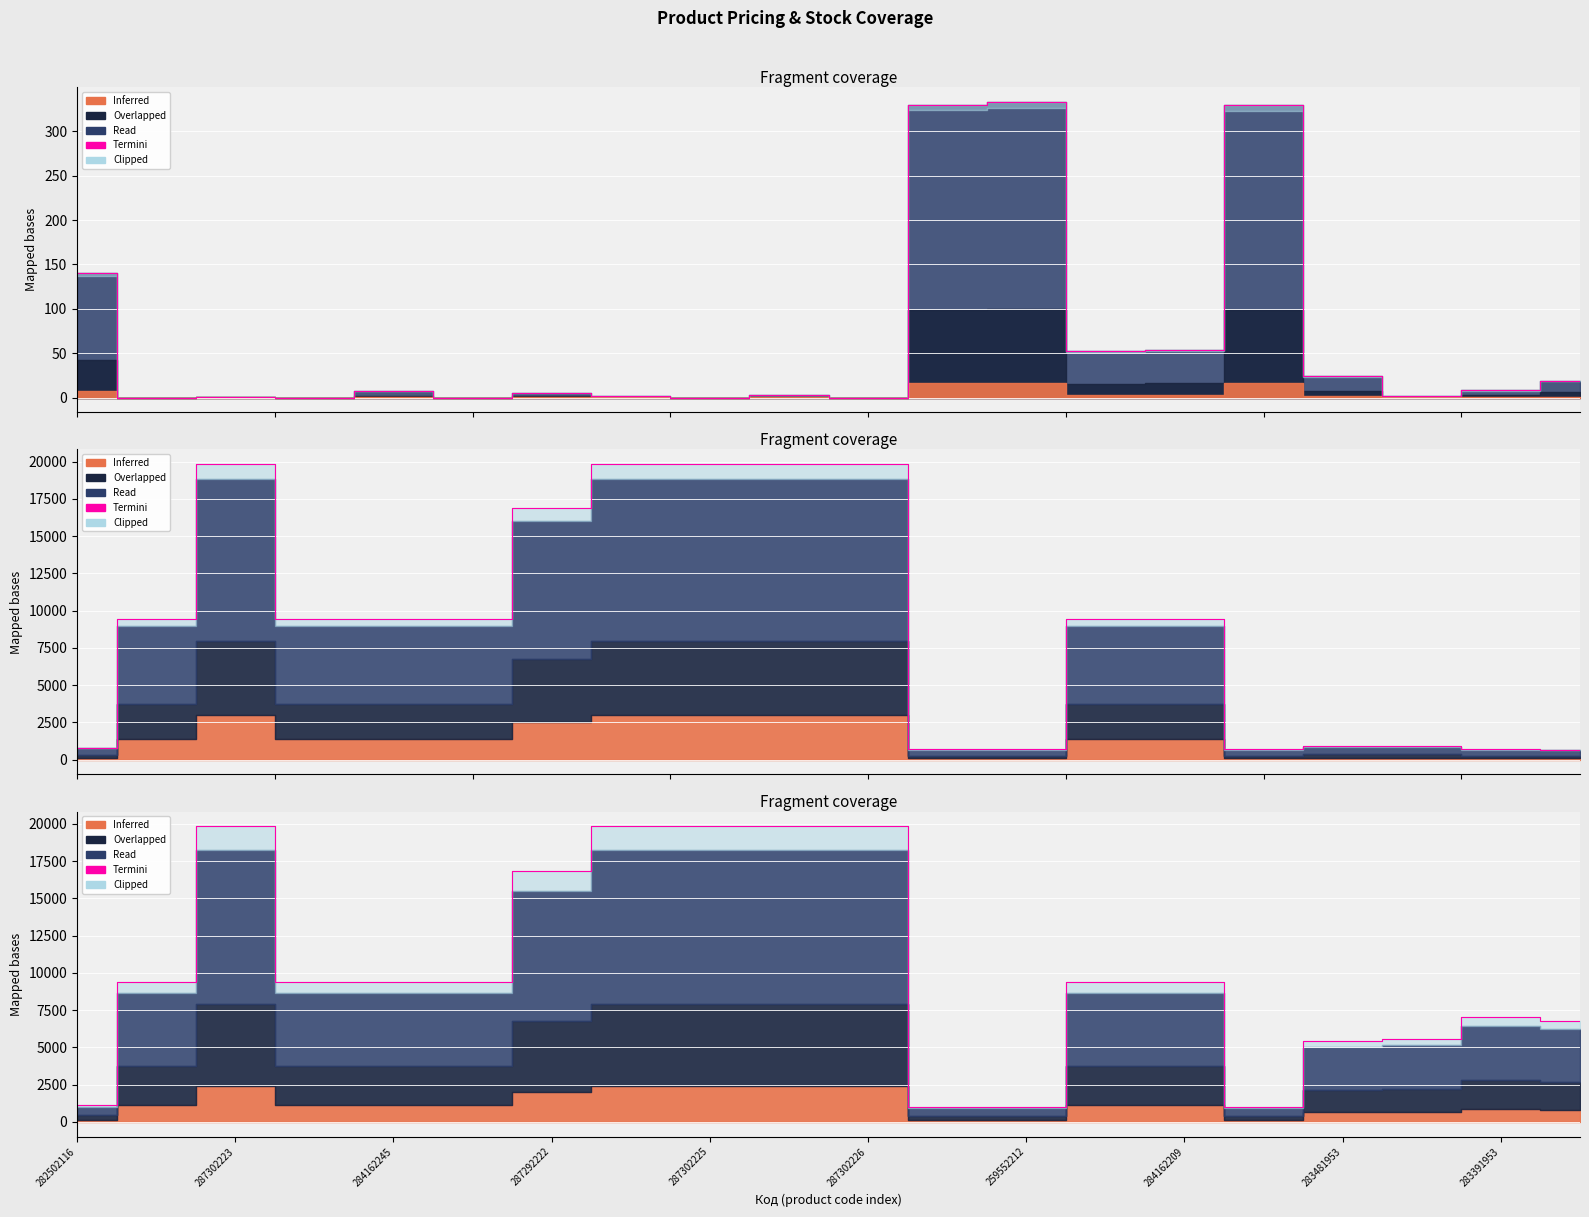

How many interior local peaks (higher than both neighbors) does the data have?

2